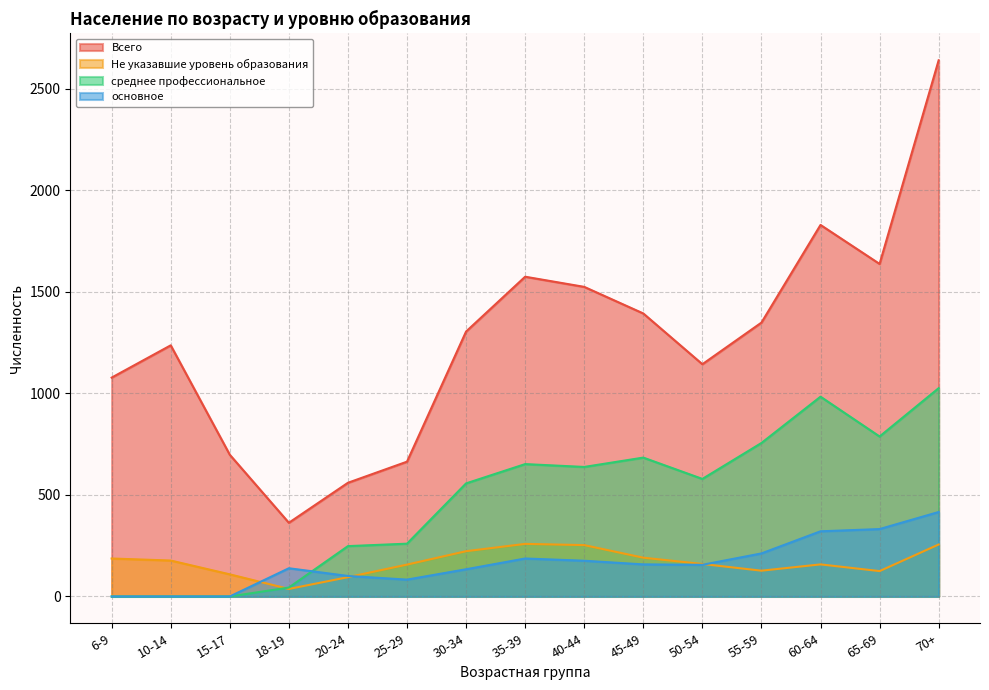

Rank the series by their maximum value, from highest to lowest.

Всего, среднее профессиональное, основное, Не указавшие уровень образования